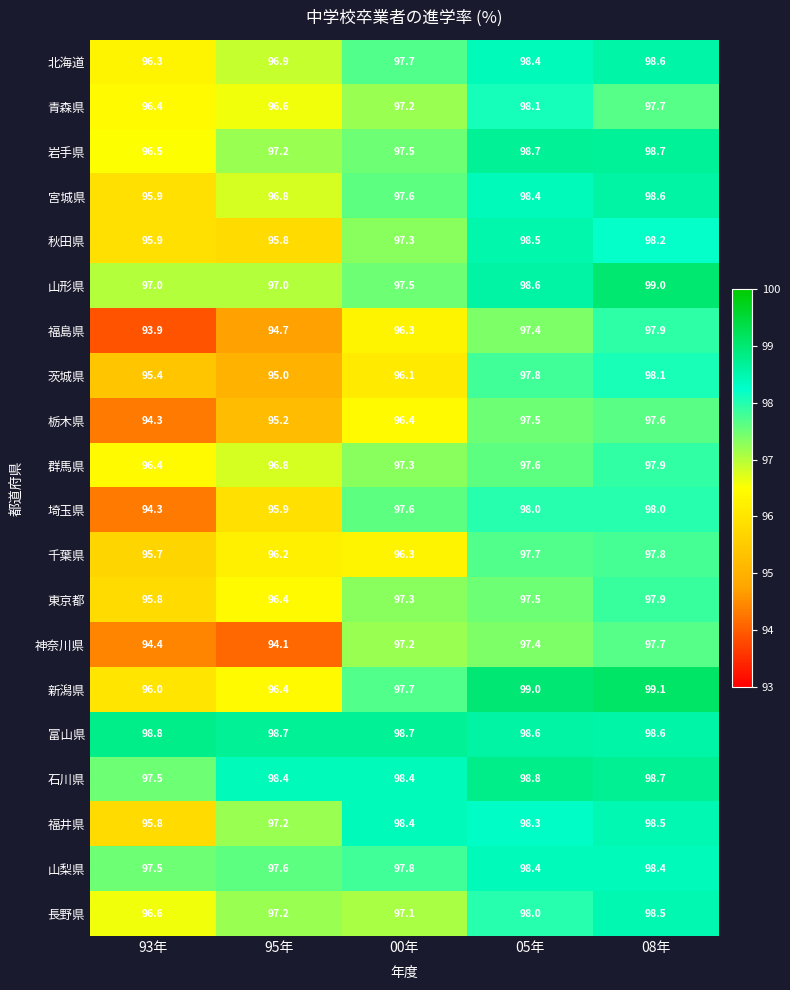

At which category does the chart reach its minimum across all series?

93年